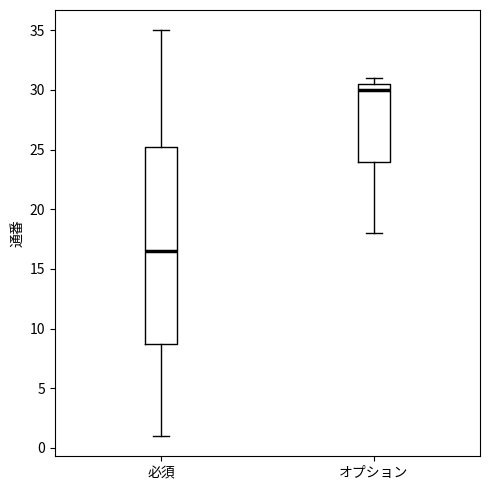

Reading left to right, read every box against the y-axis: the position of its median line, the range the box covers, and the ends of its whiskers. The values are not printed on the chart, so give them approximately, as read against the axis.

必須: median 16.5, box 9.0 to 25.5, whiskers 1.0 to 35.0
オプション: median 30.0, box 24.0 to 30.5, whiskers 18.0 to 31.0